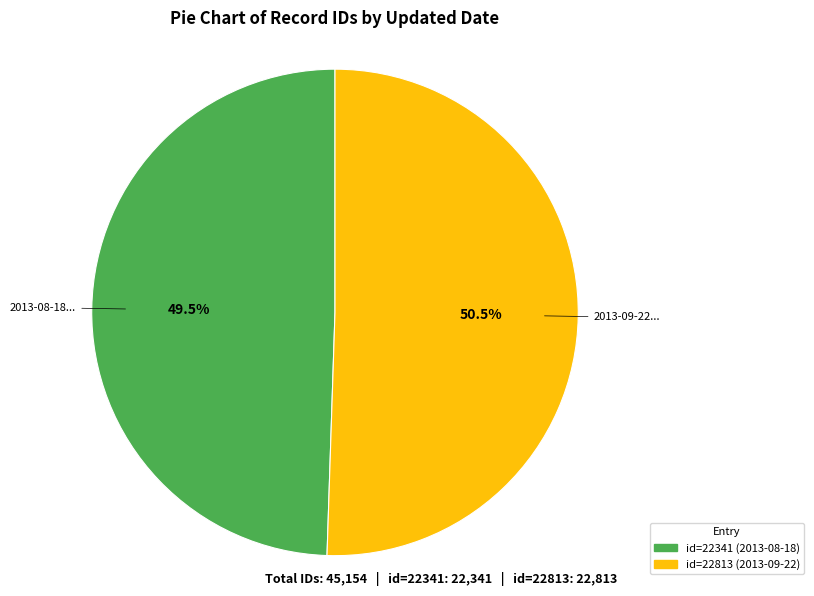

Does any single category account for the majority?

Yes